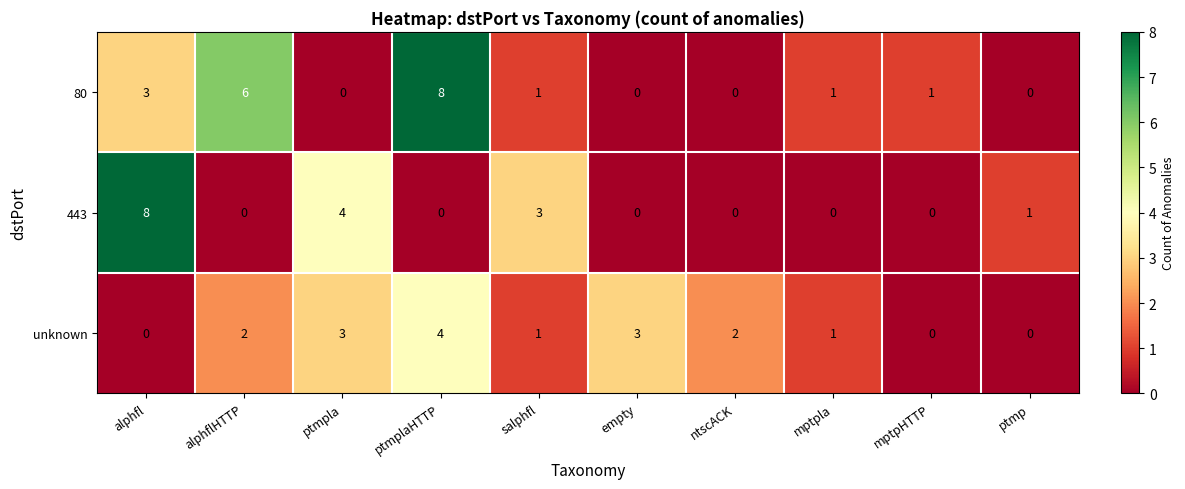

How many categories are shown in the chart?

10